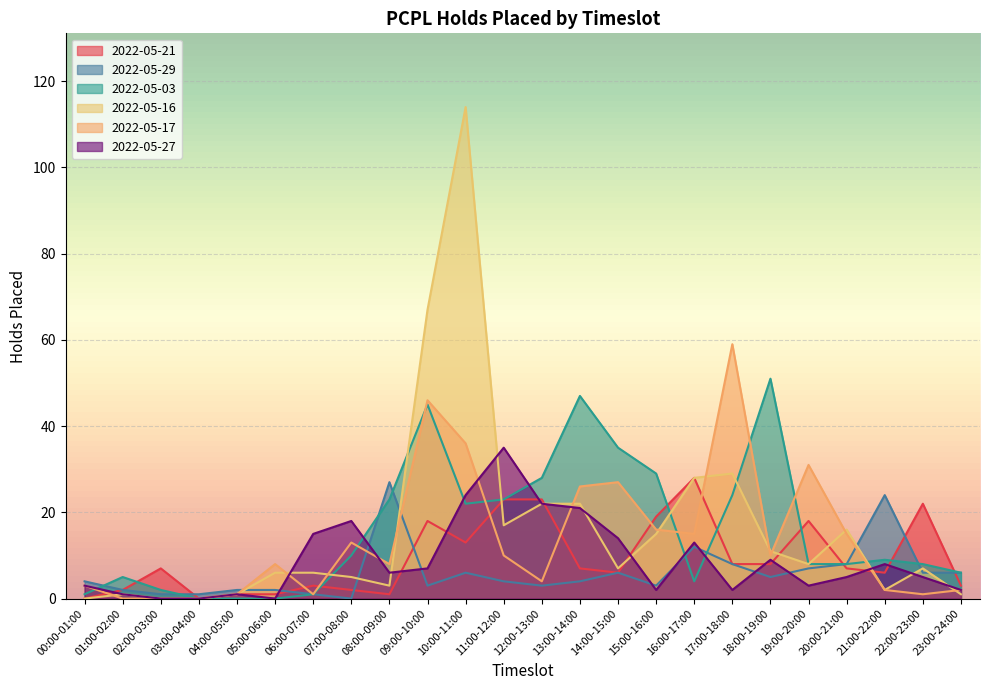

What is the difference between the highest and lowest values at 13:00-14:00?

43